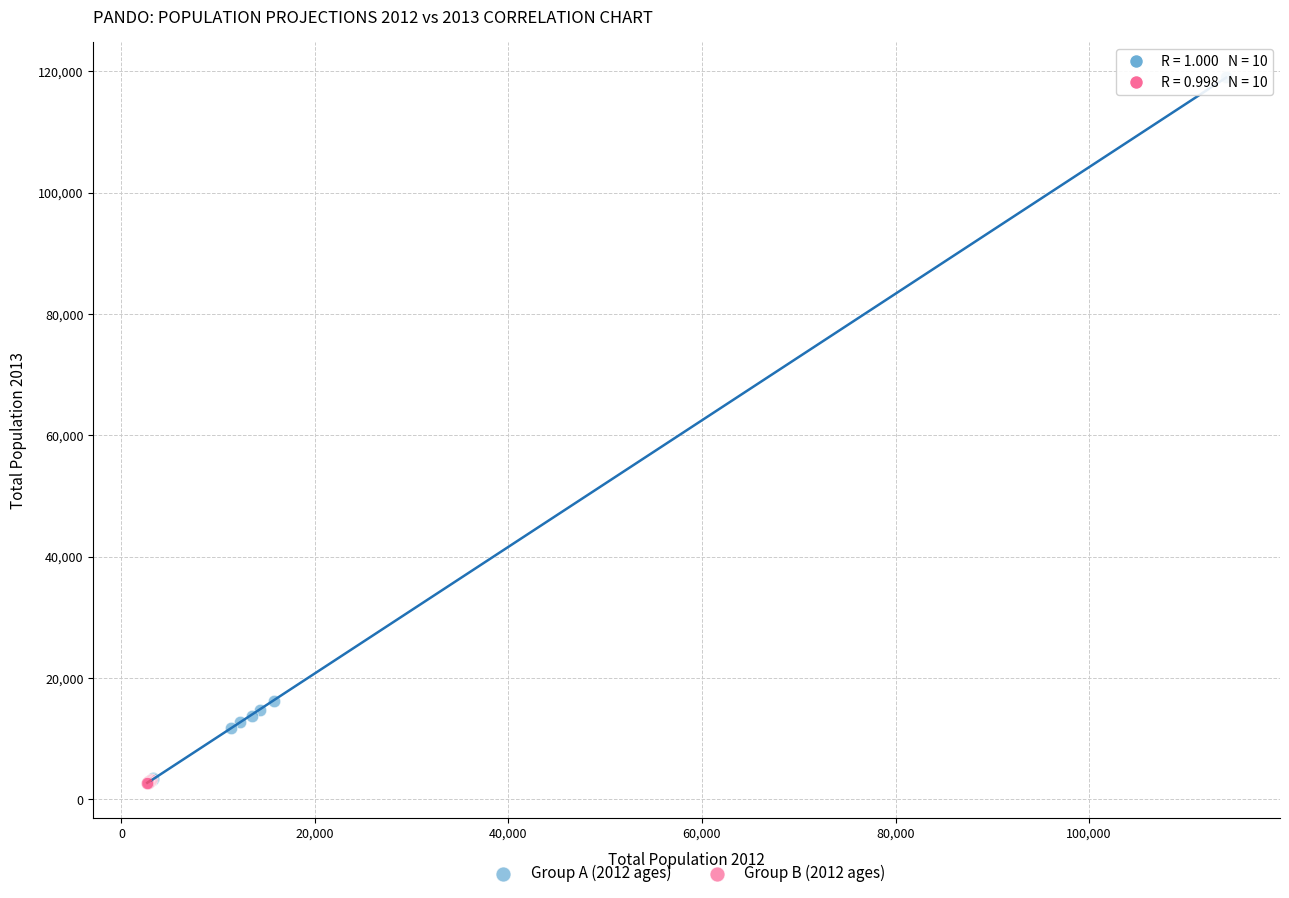

What are all the series names shown in the legend?

Group A (2012 ages), Group B (2012 ages)